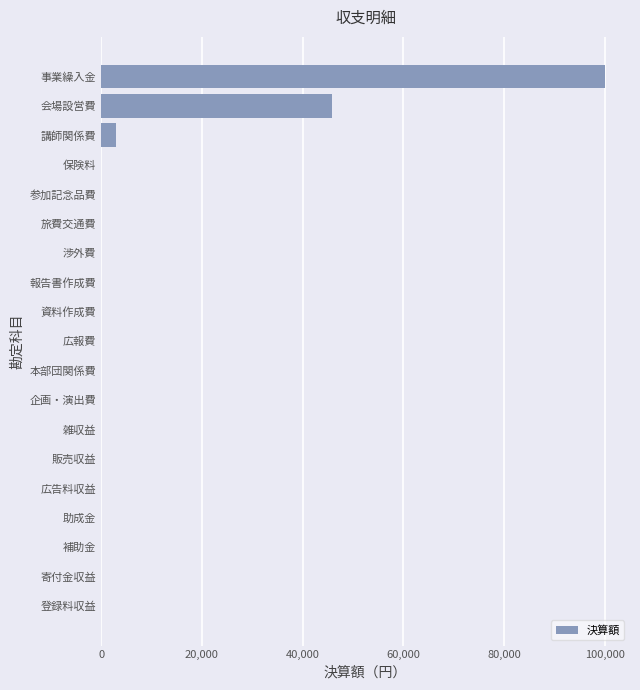

Is it true that the value at 販売収益 is 38877?

False